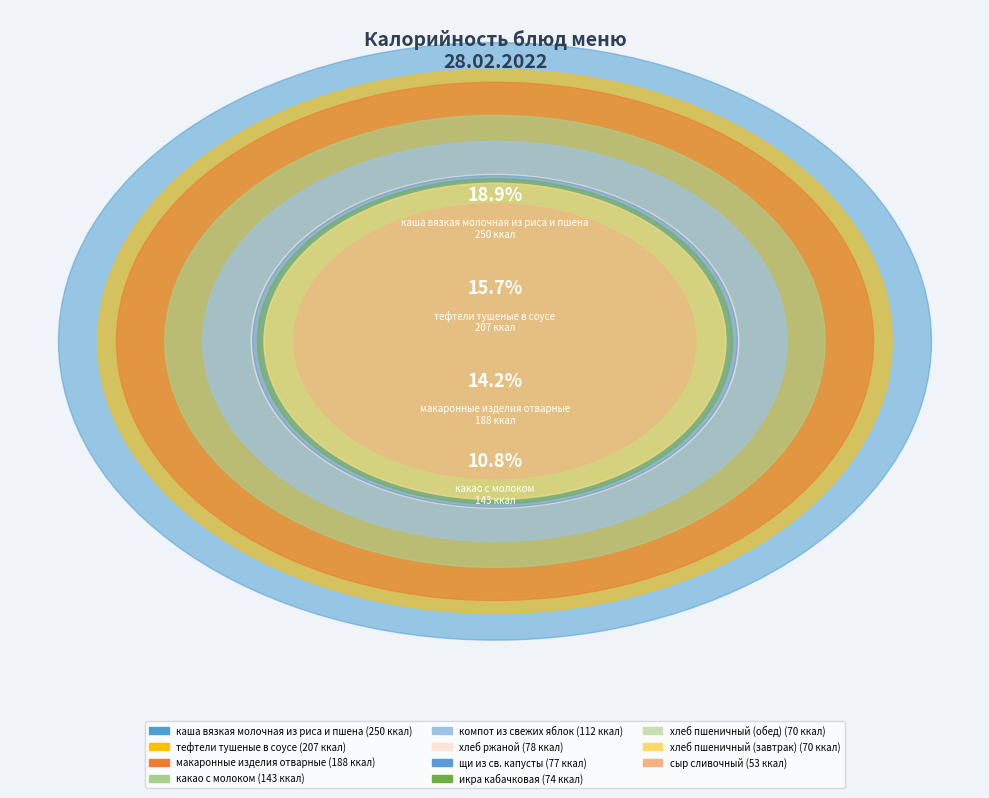

To the nearest percent, what percentage of the pie is какао с молоком?

11%